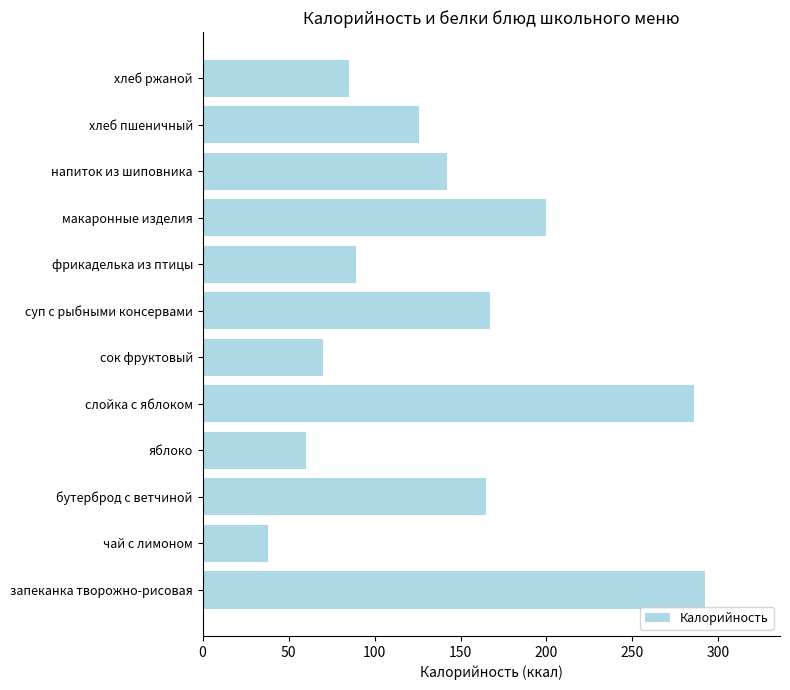

Read the value at фрикаделька из птицы, to the nearest 5.

90